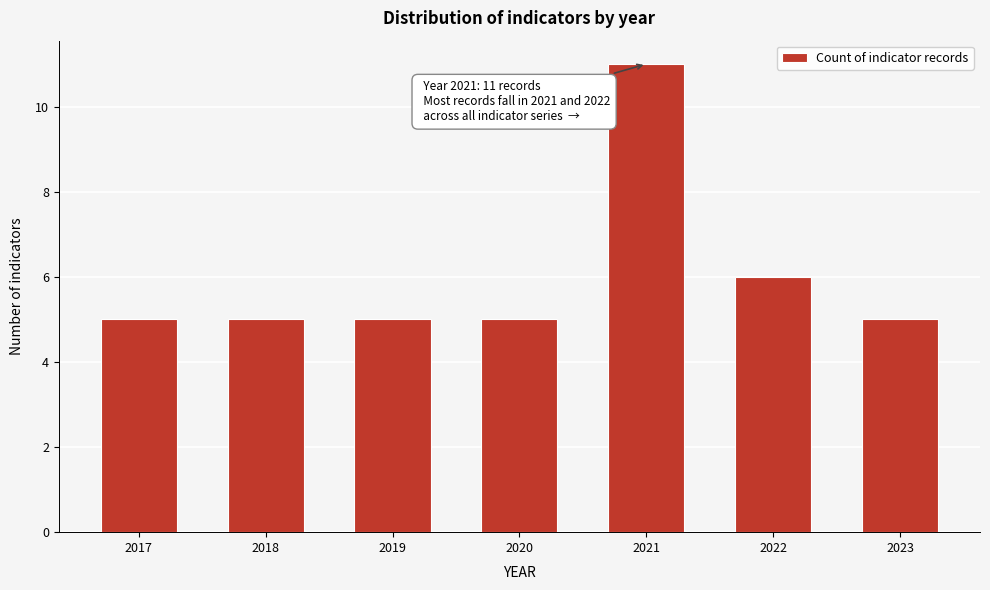

Reading left to right, extract all data points from this chart.

2017=5	2018=5	2019=5	2020=5	2021=11	2022=6	2023=5